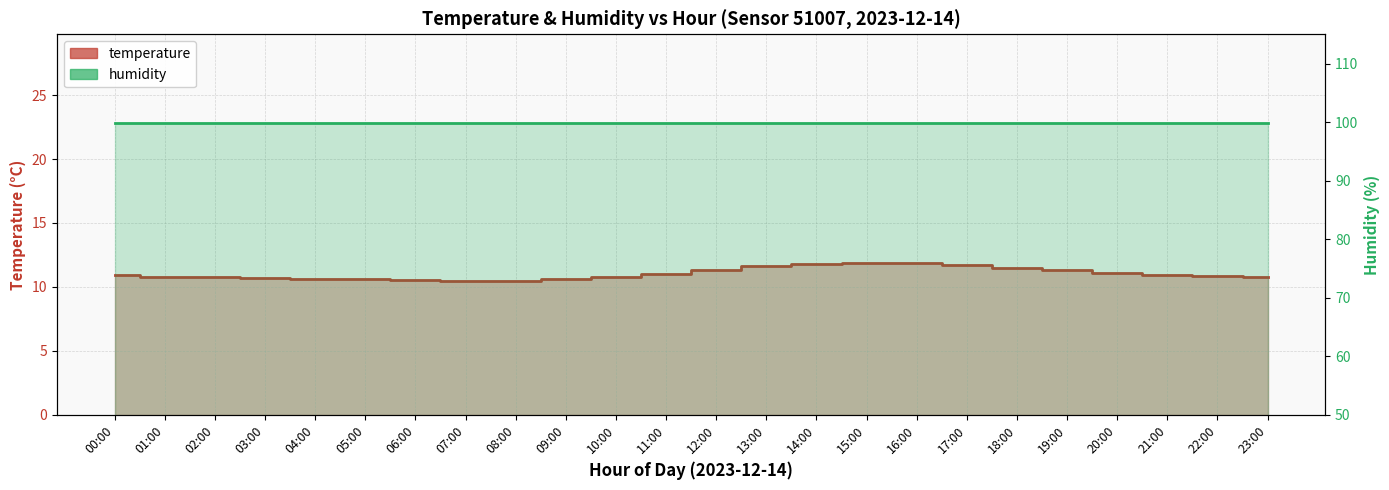

True or false: there are more than 0 points higher than both neighbors.

True